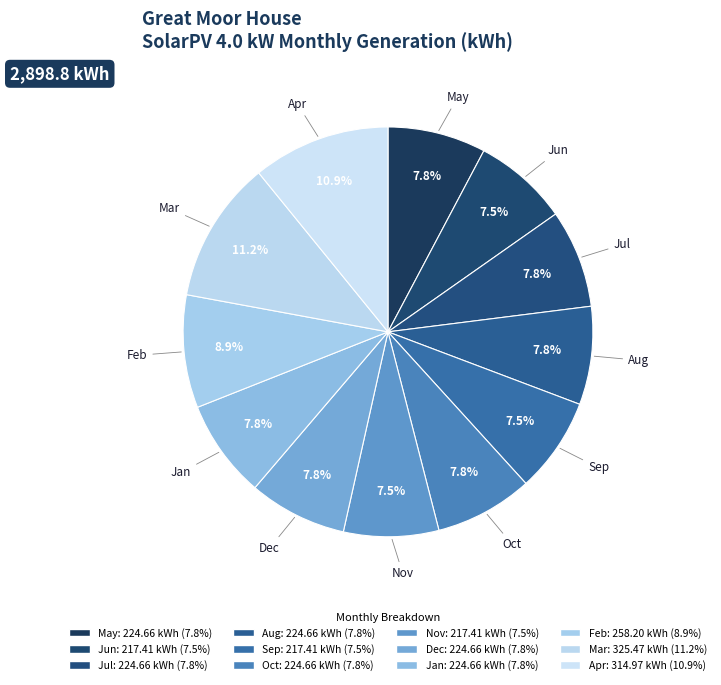

What is the ratio of the value at Jan to the value at Feb?

0.9